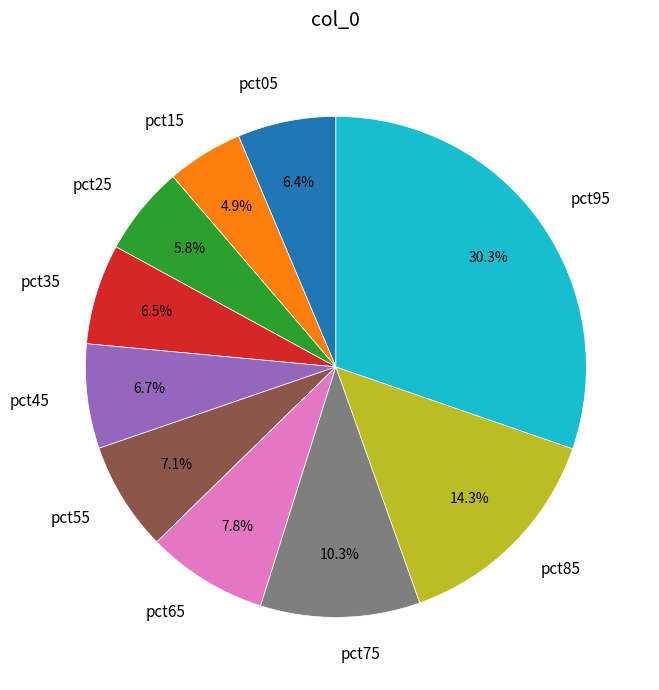

The pct95 slice represents 39% of the pie. True or false?

False